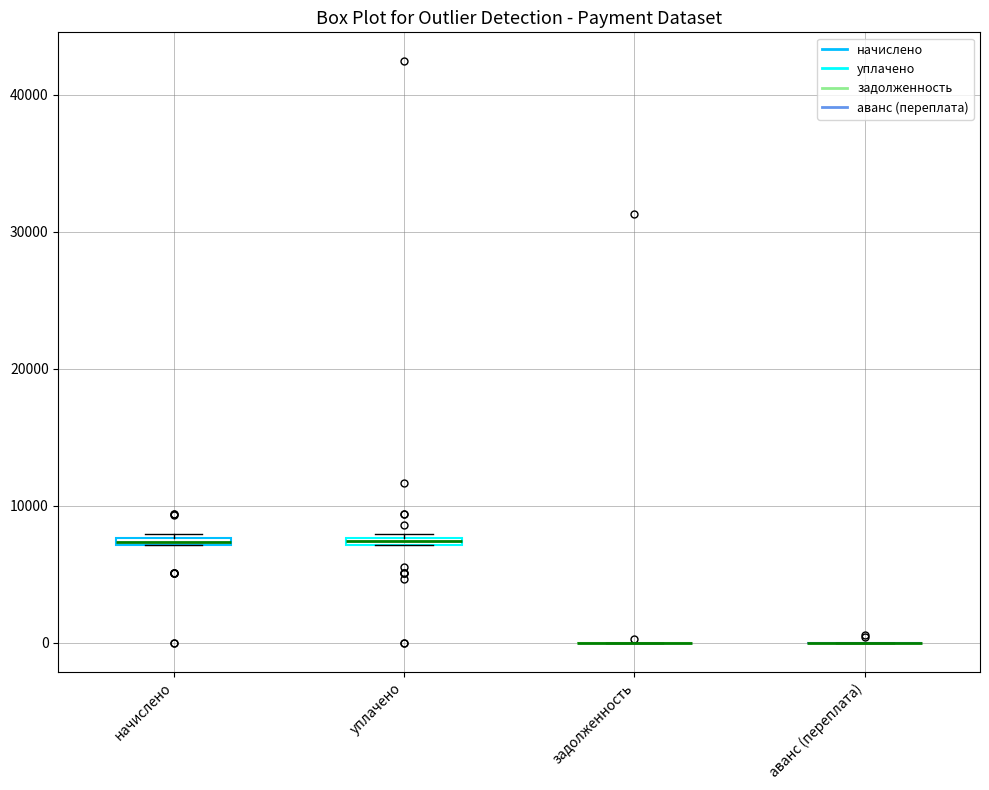

Where is the upper edge of the box for начислено on the y-axis? The values are not printed on the chart, so give them approximately, as read against the axis.

8000